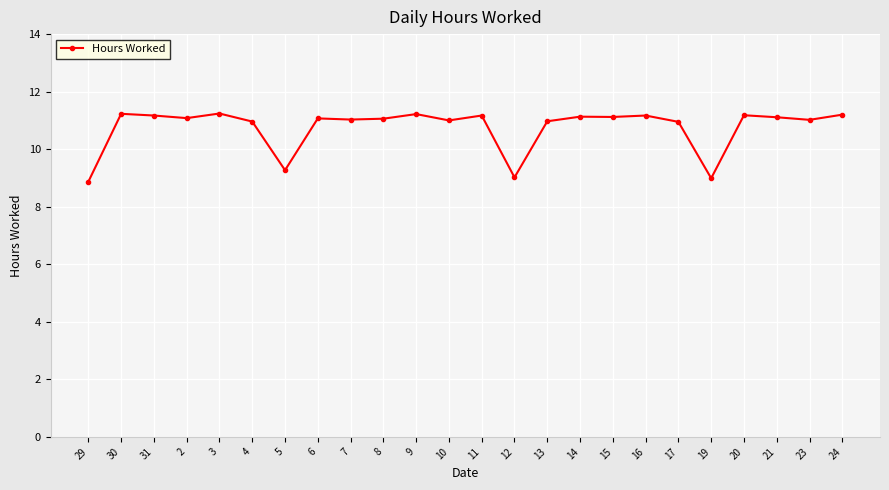

True or false: the data shows 2.2 at 17.

False